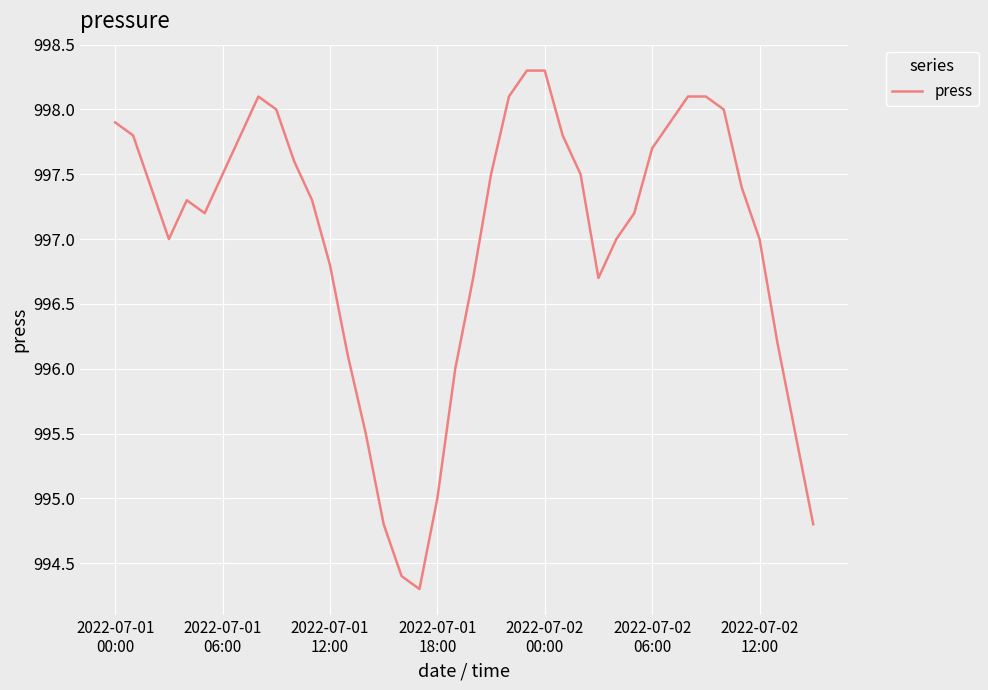

What is the minimum value shown in the chart?

994.3